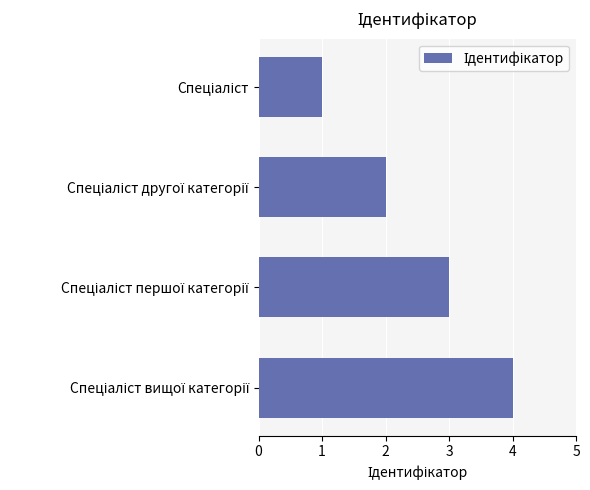

What is the difference between the maximum and minimum values?

3